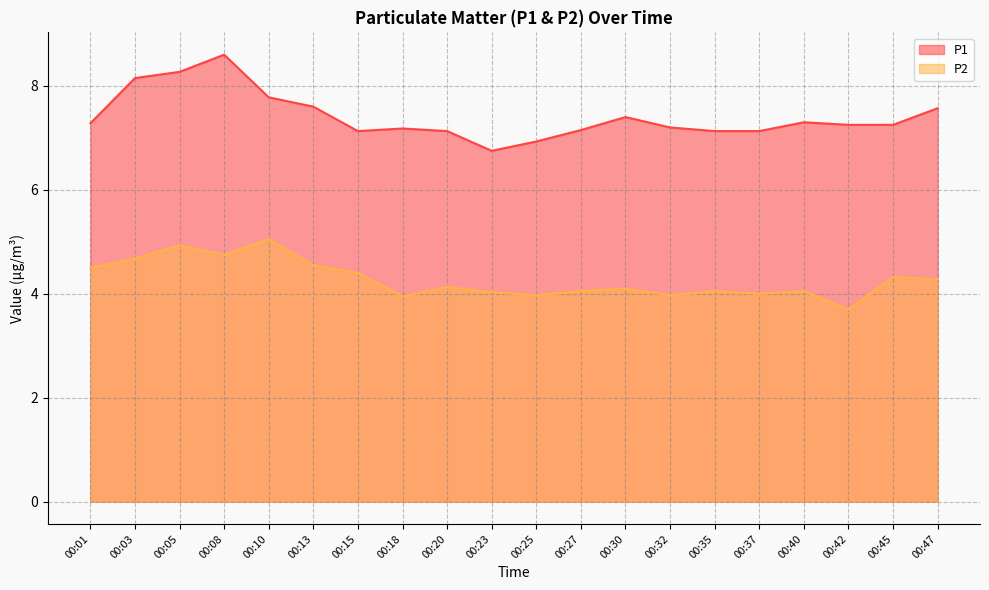

In P1, how many points are lower than both neighbors (excluding endpoints)?

2